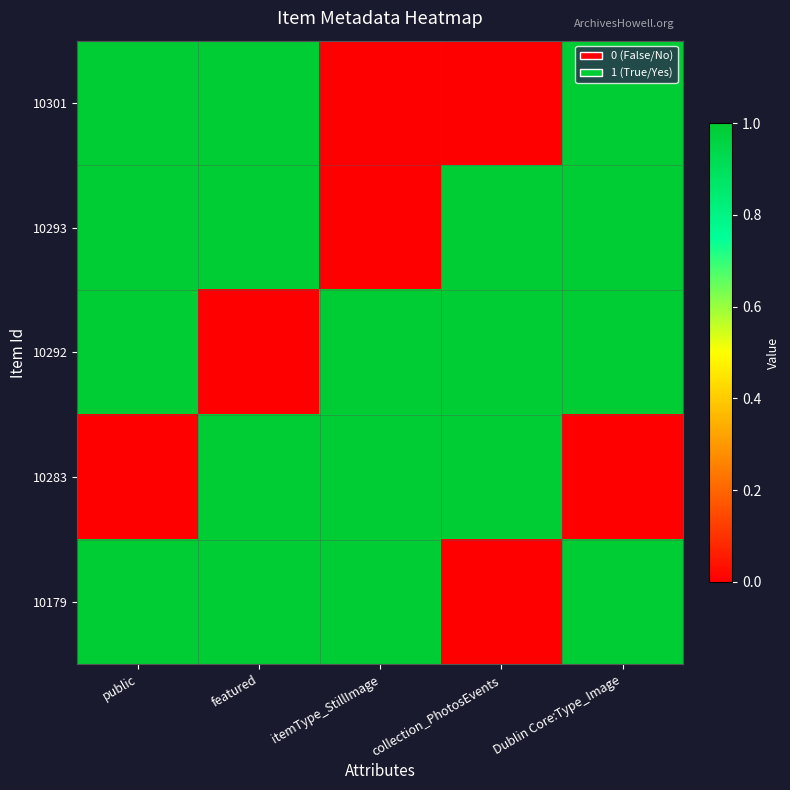

How many series are shown in this chart?

5